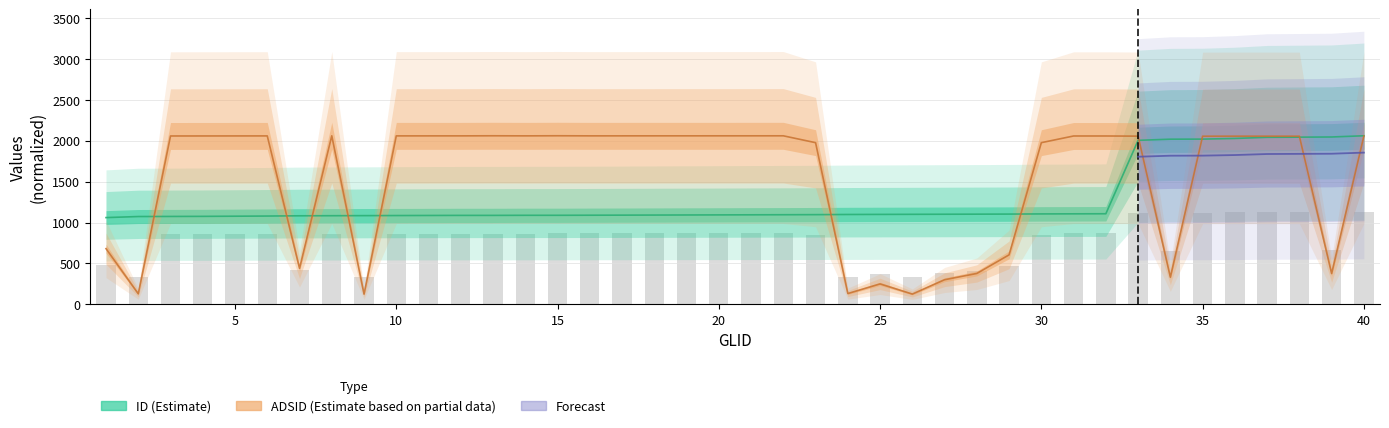

What is the value of the ADSID bar at the 28th from the left?

377.8